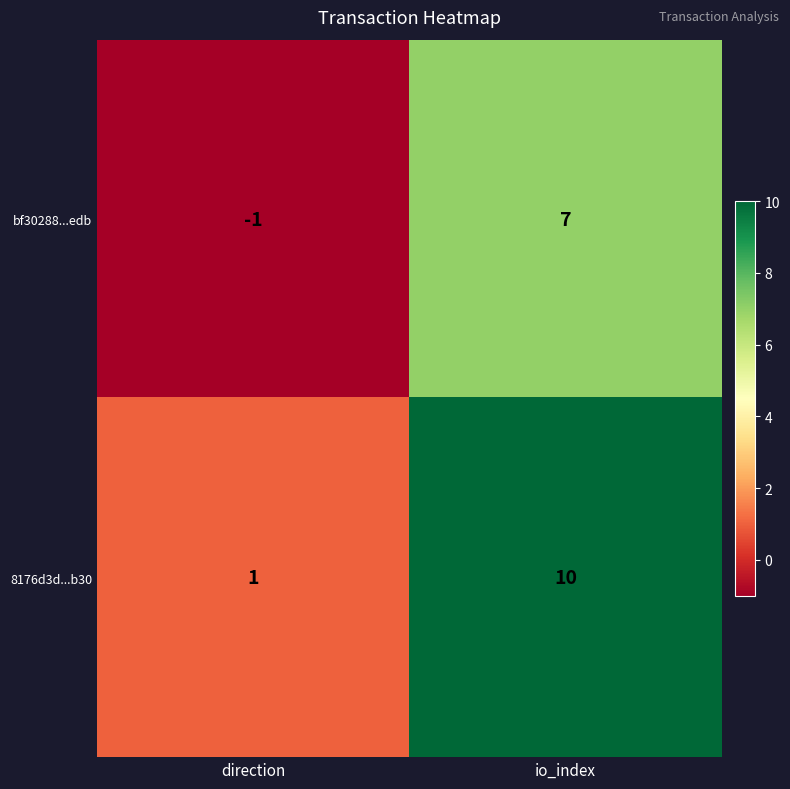

At which label is 8176d3d...b30 closest to 5?

direction